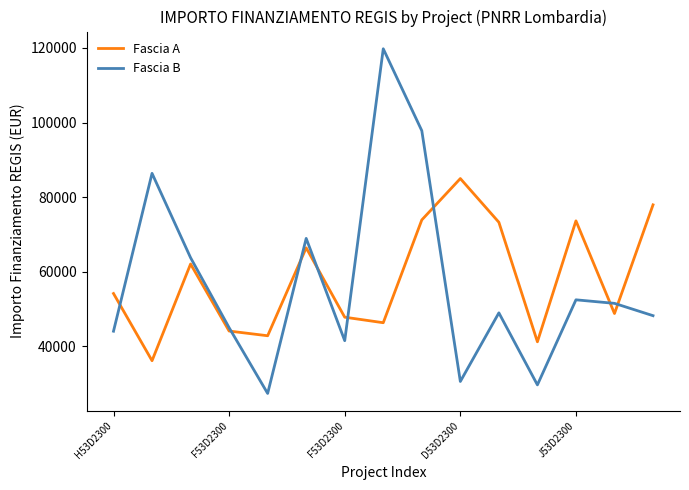

List the series in order of their peak value, highest first.

Fascia B, Fascia A